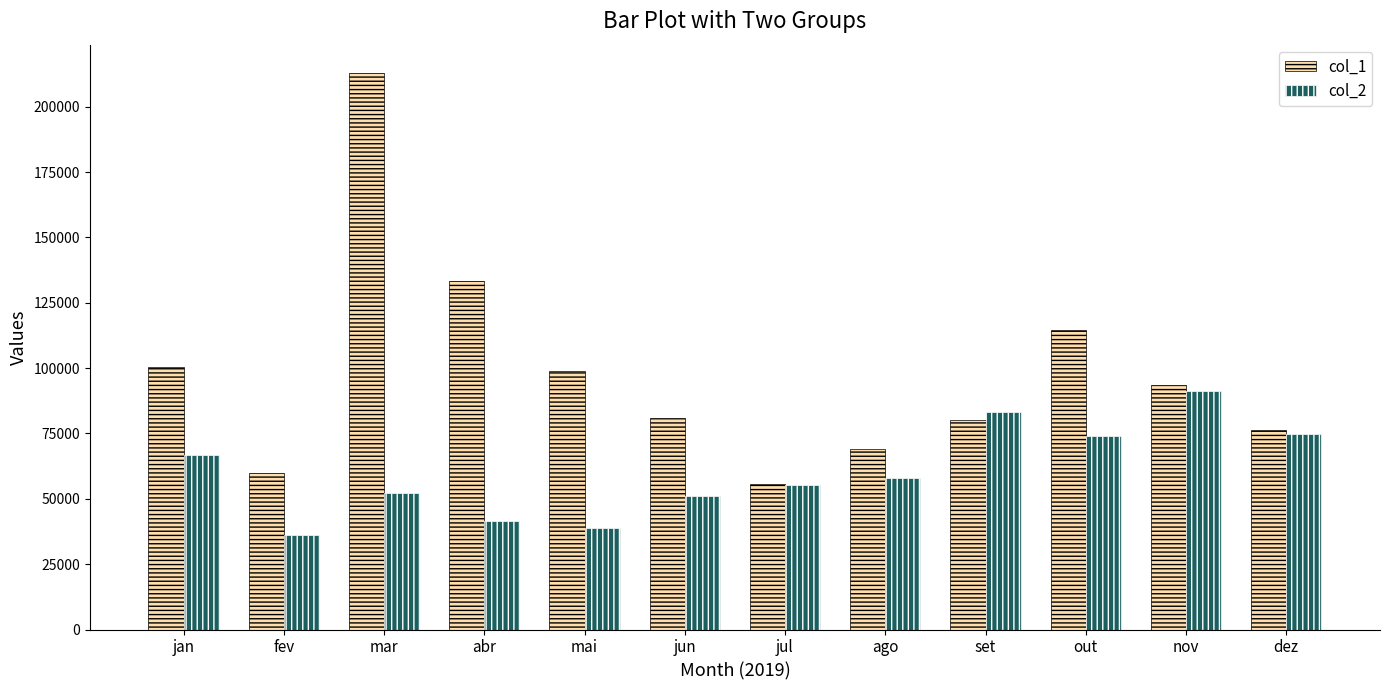

How many values in the col_1 series exceed 93640?

6